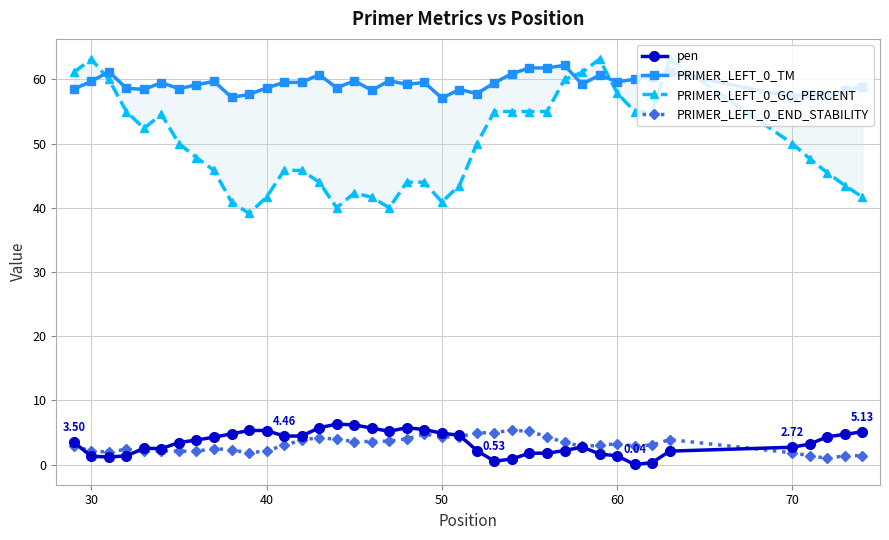

True or false: pen has more than 2 points higher than both neighbors.

True